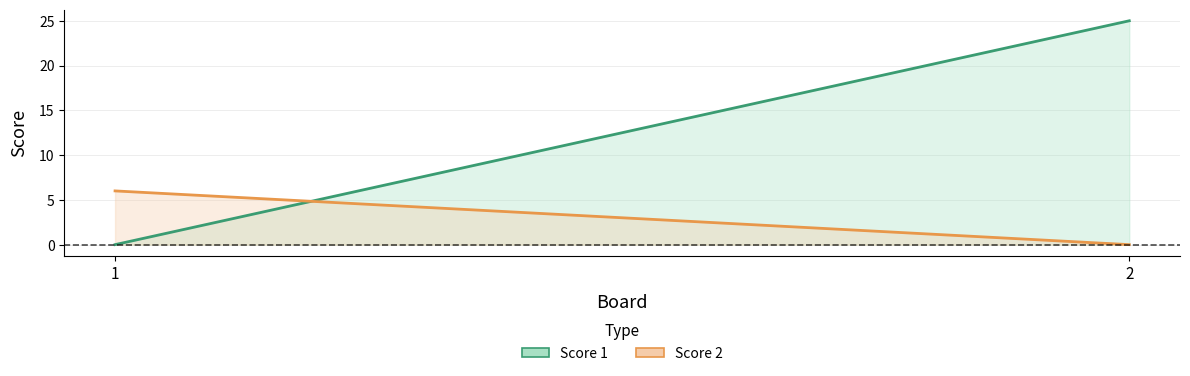

Which series has the largest total across all categories?

Score 1